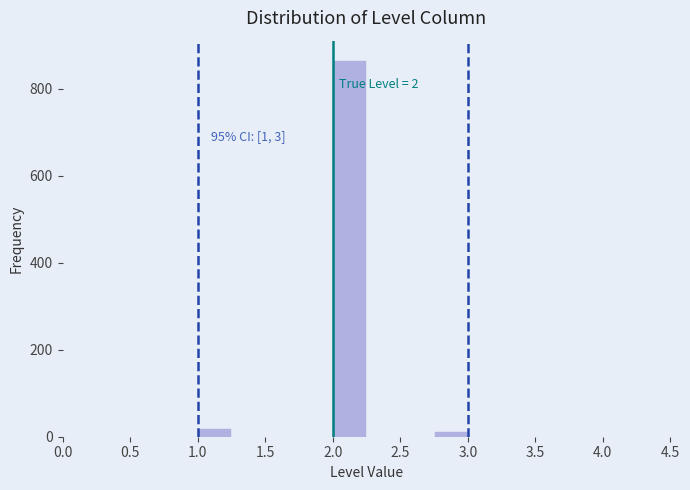

Which range on the x-axis has the tallest bar?

2.00 to 2.25